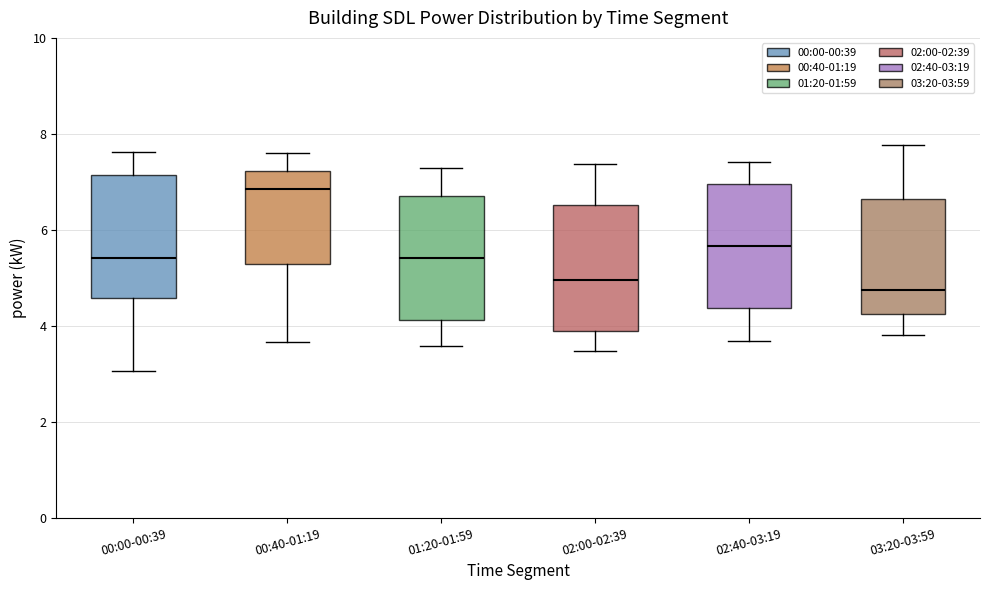

Which box's median line is the highest?

00:40-01:19